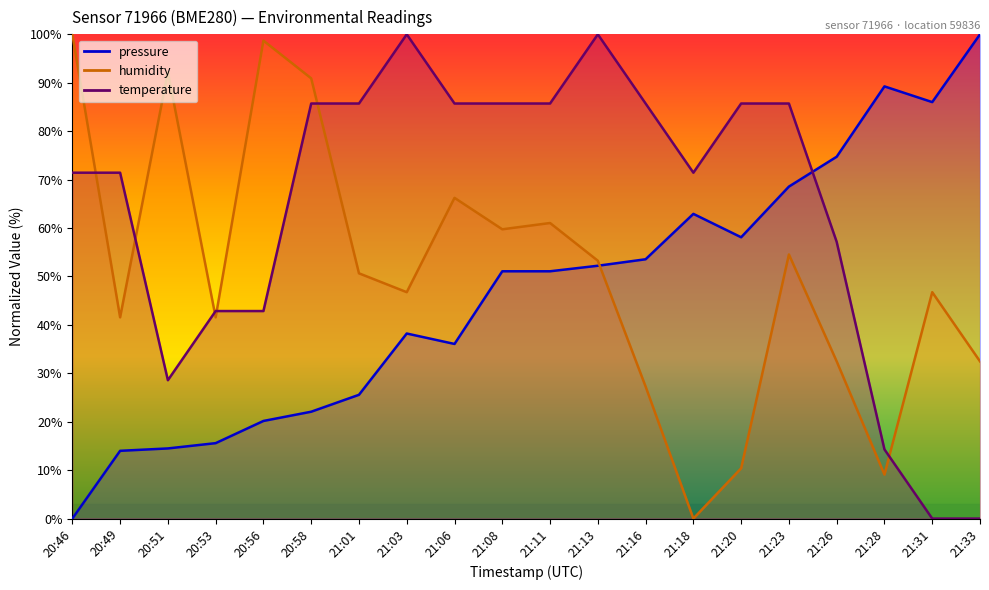

At which category does pressure reach its first local peak?

21:03